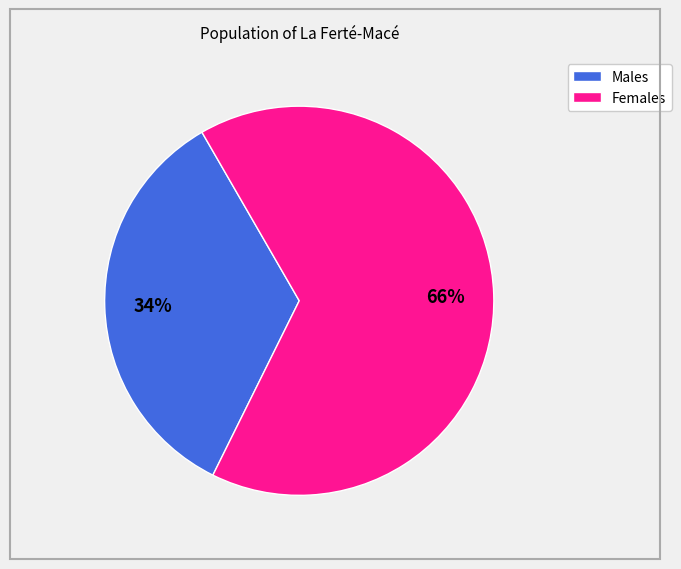

How many slices are in this pie chart?

2